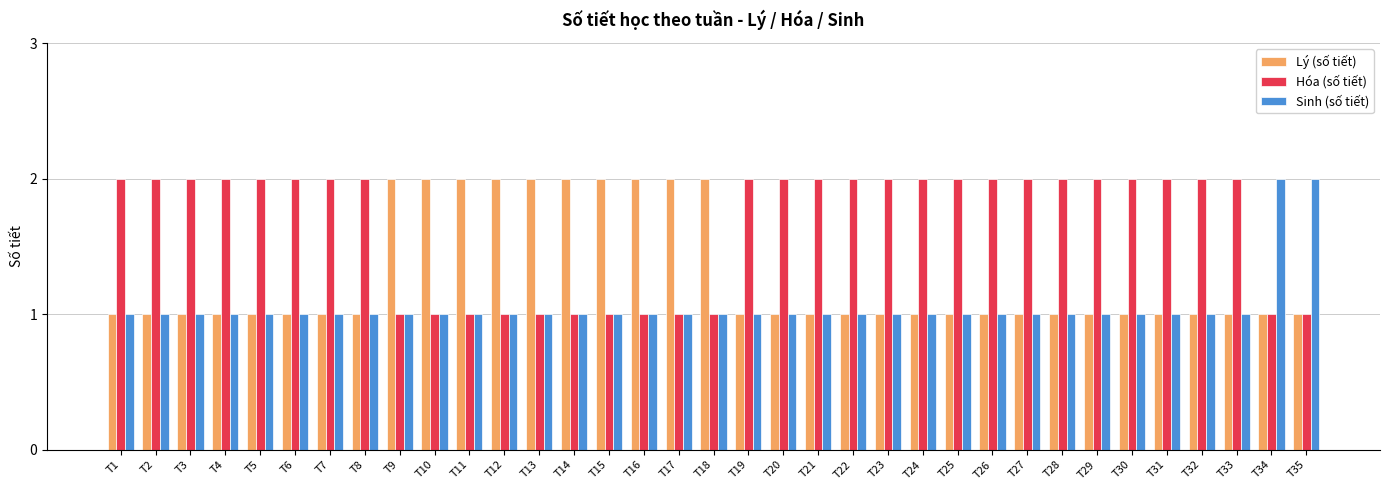

What is the sum of all Sinh (số tiết) values?

37